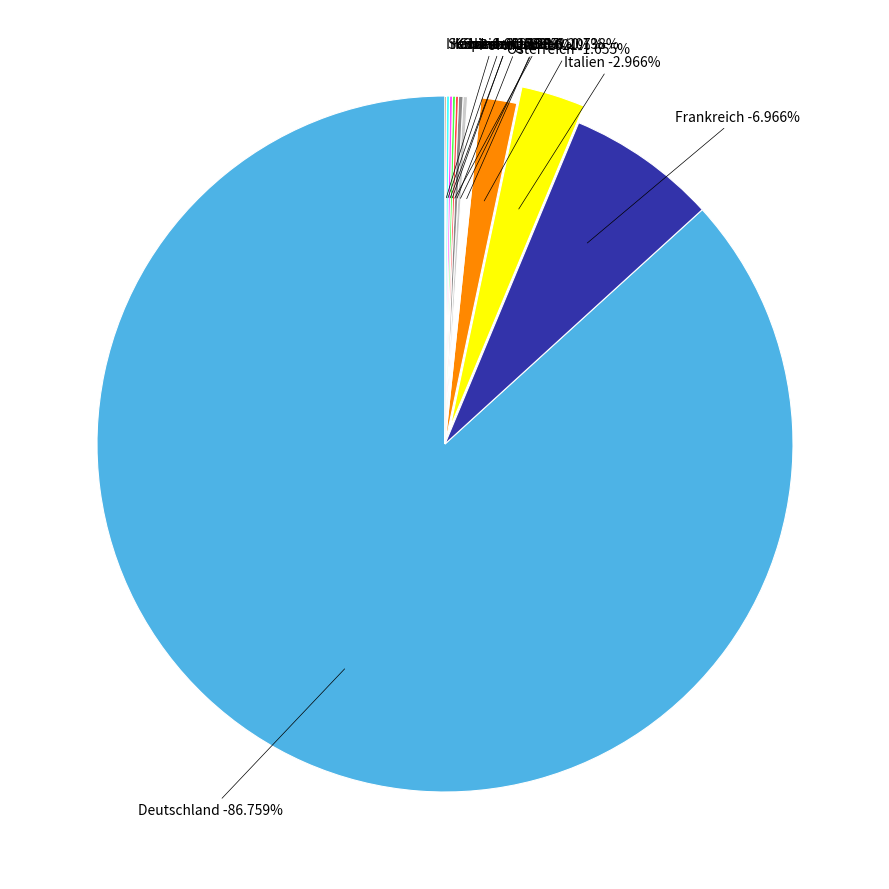

Count the number of slices in the pie.

12